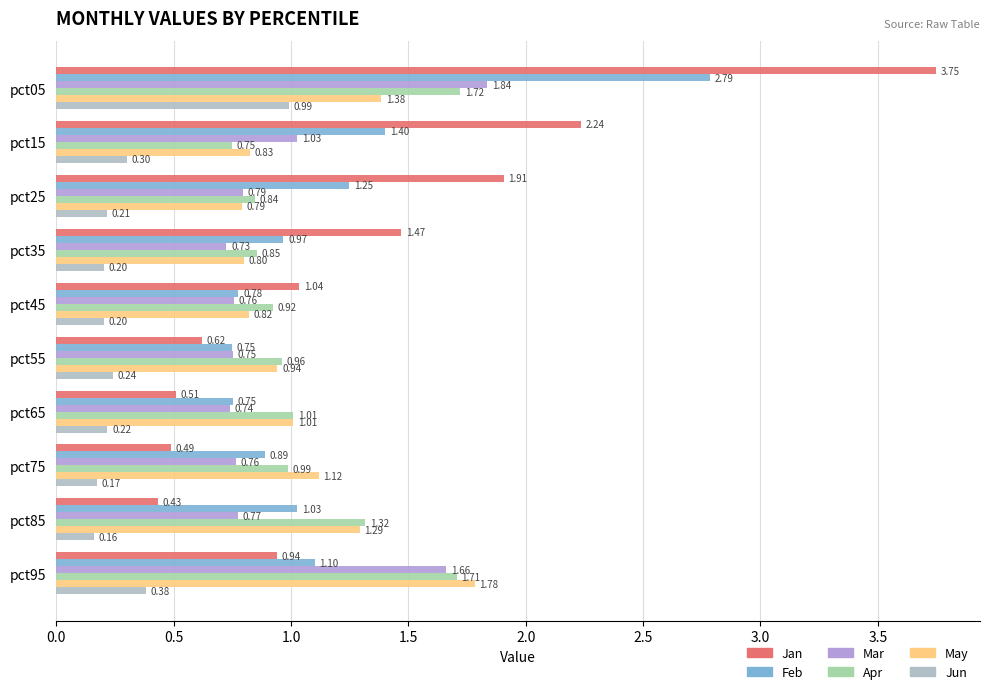

How many distinct data groups are displayed?

6